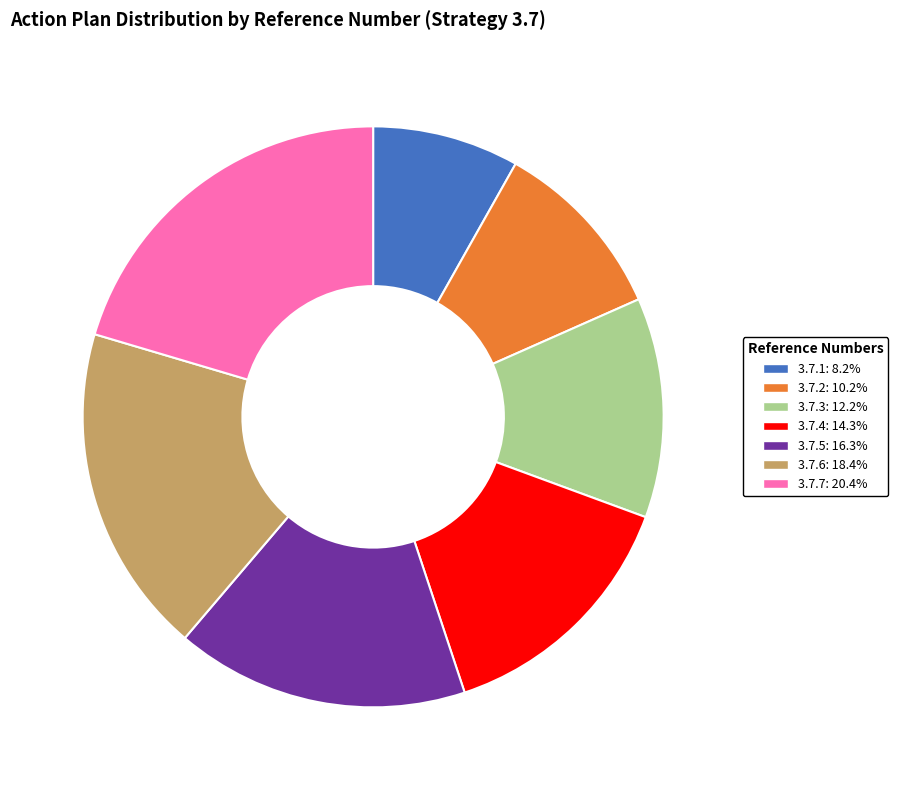

Do 3.7.3 and 3.7.4 together represent more than half of the pie?

No